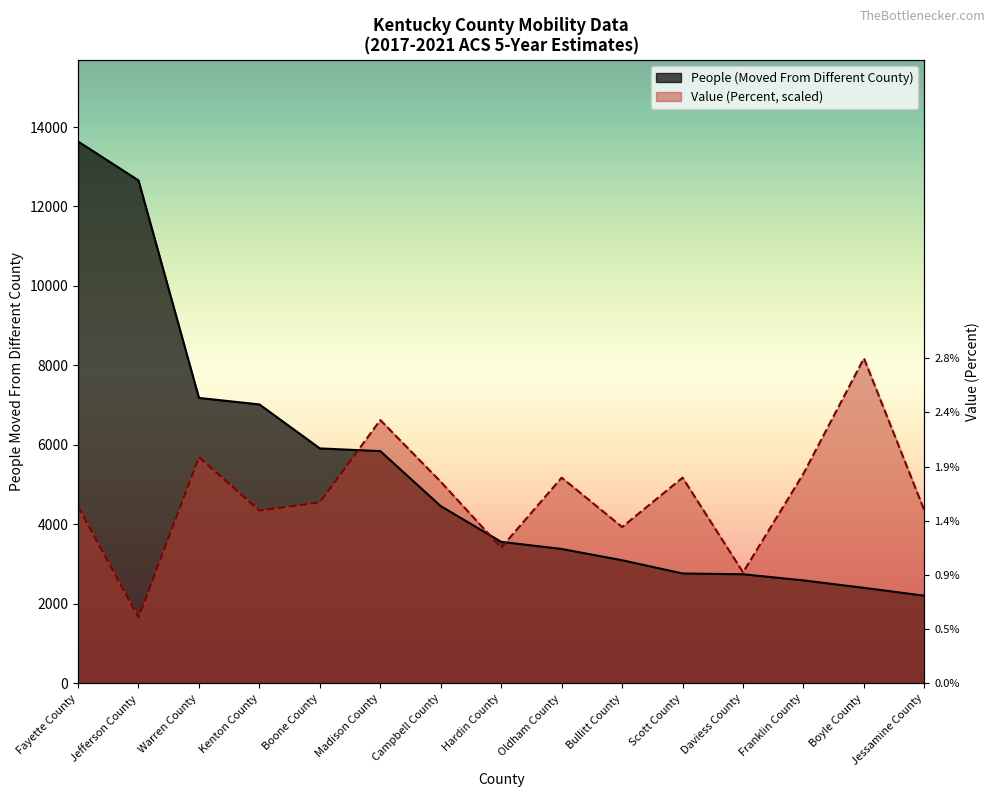

Which series has the largest range (max minus min)?

People (Moved From Different County)